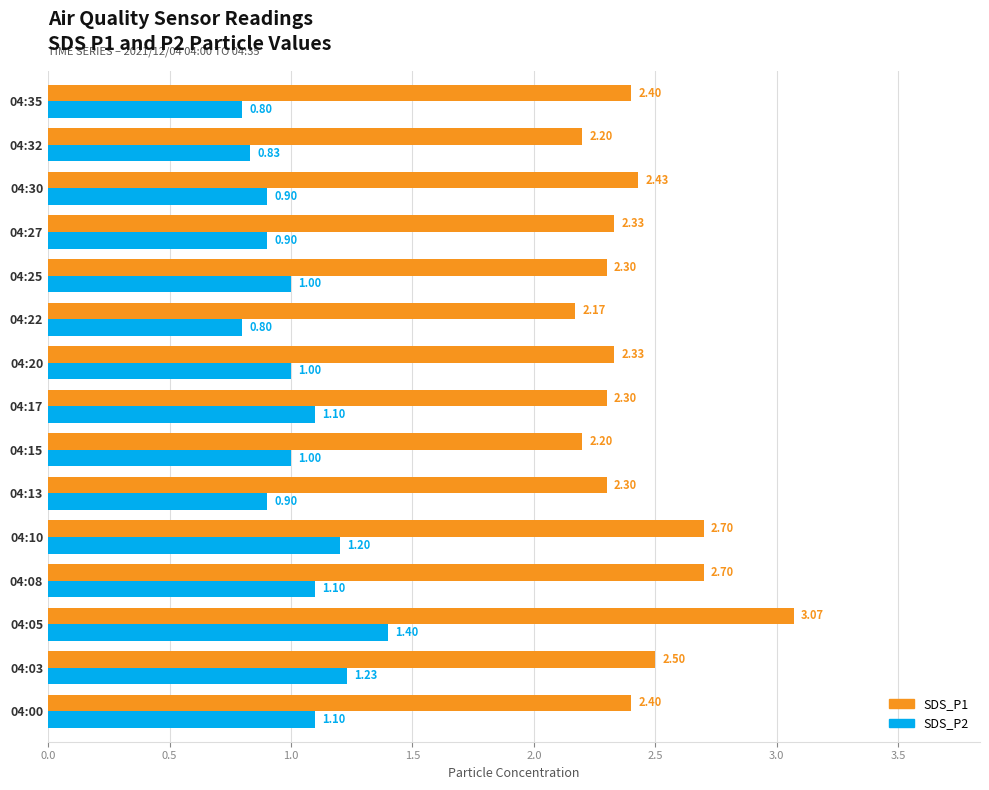

Which series has the largest total across all categories?

SDS_P1